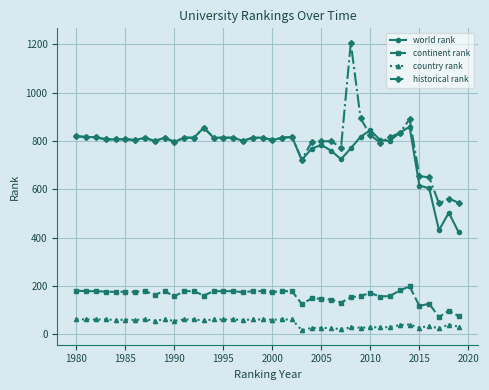

True or false: country rank and world rank intersect in this chart.

False